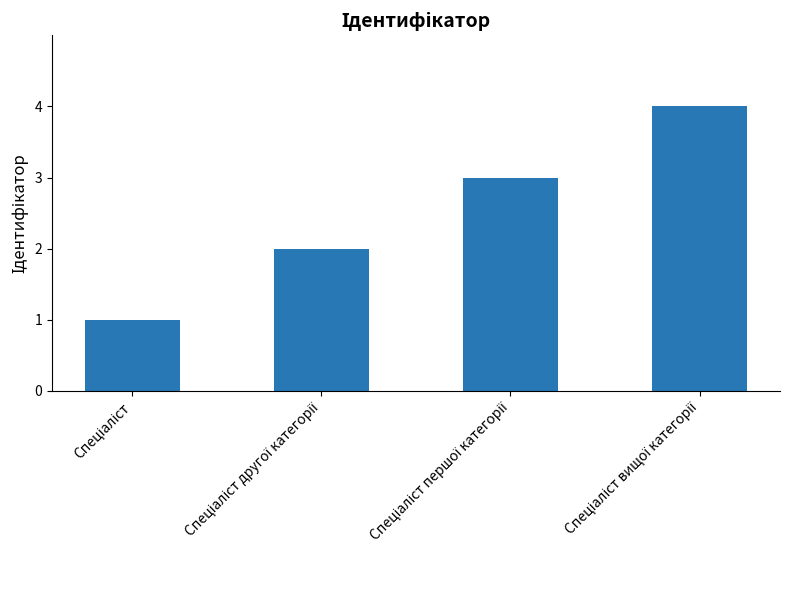

What is the maximum value shown in the chart?

4